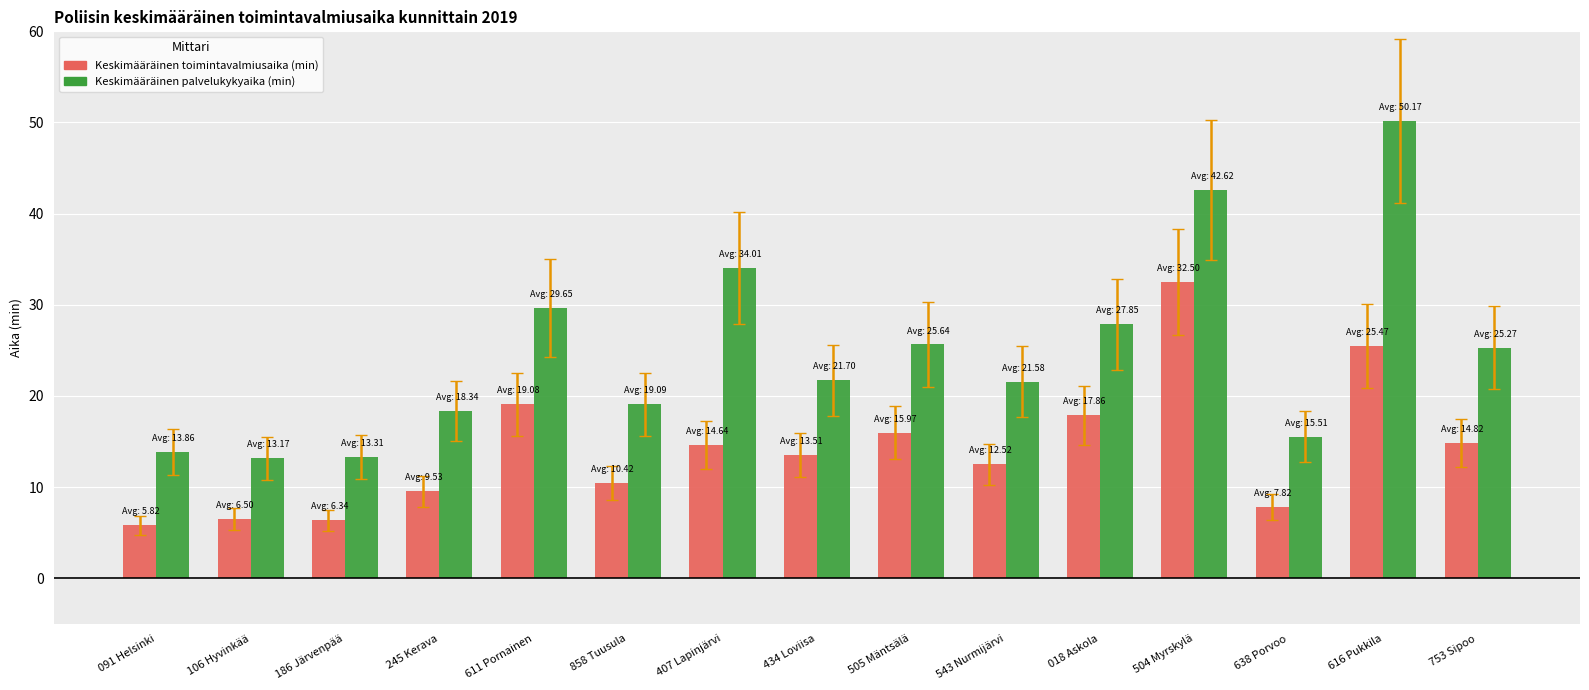

What is the minimum value for Keskimääräinen palvelukykyaika (min)?

13.2